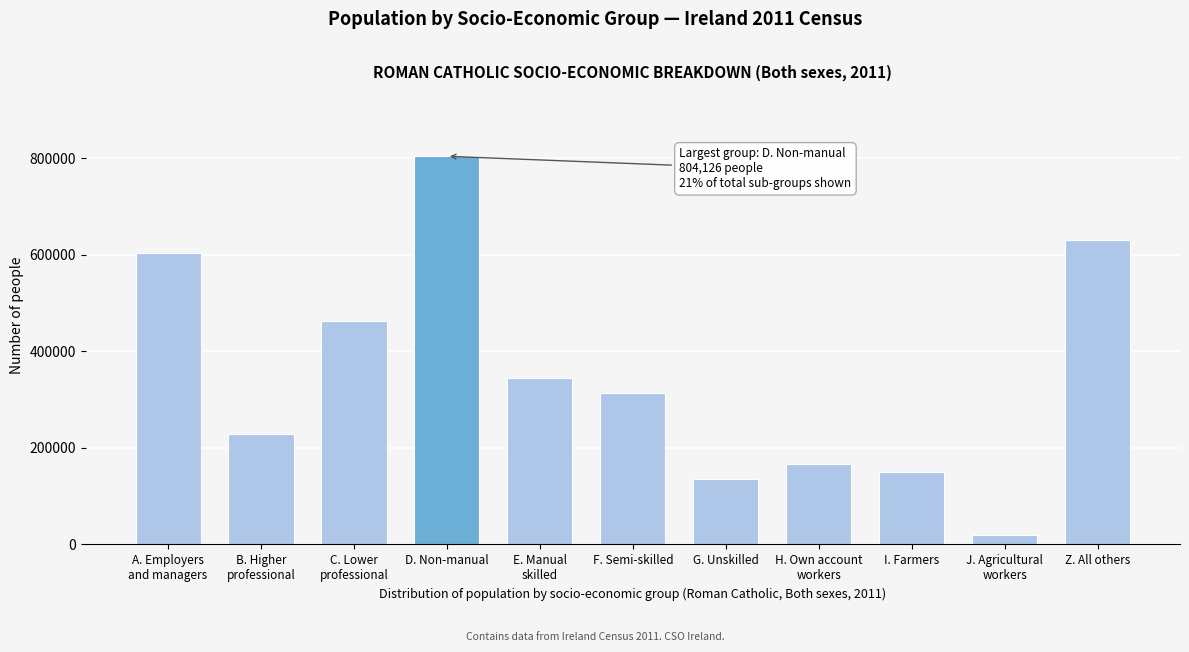

Reading right to left, transcribe all the data shown in this chart.

630746	19854	149322	166198	135121	313995	345068	804126	463531	229574	603800